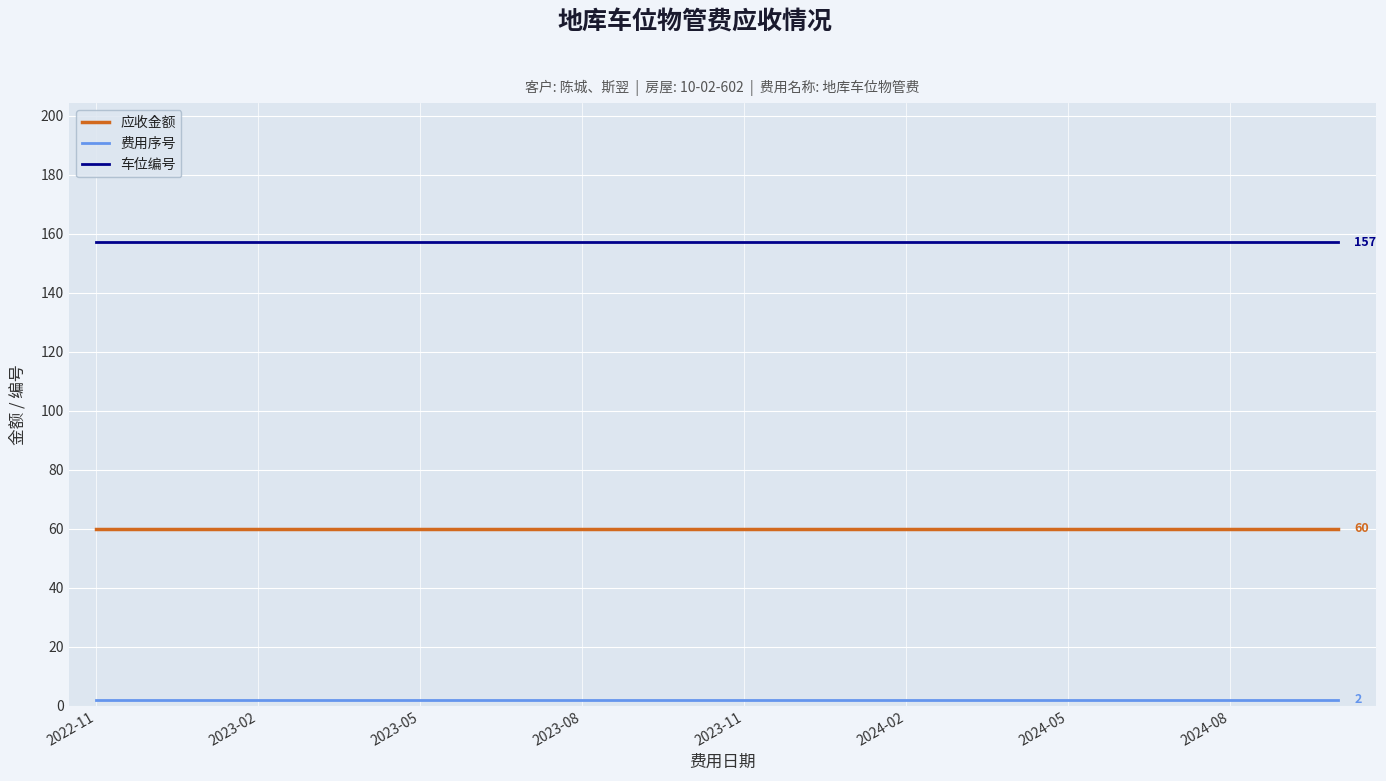

What is the highest value of the 应收金额 series?

60